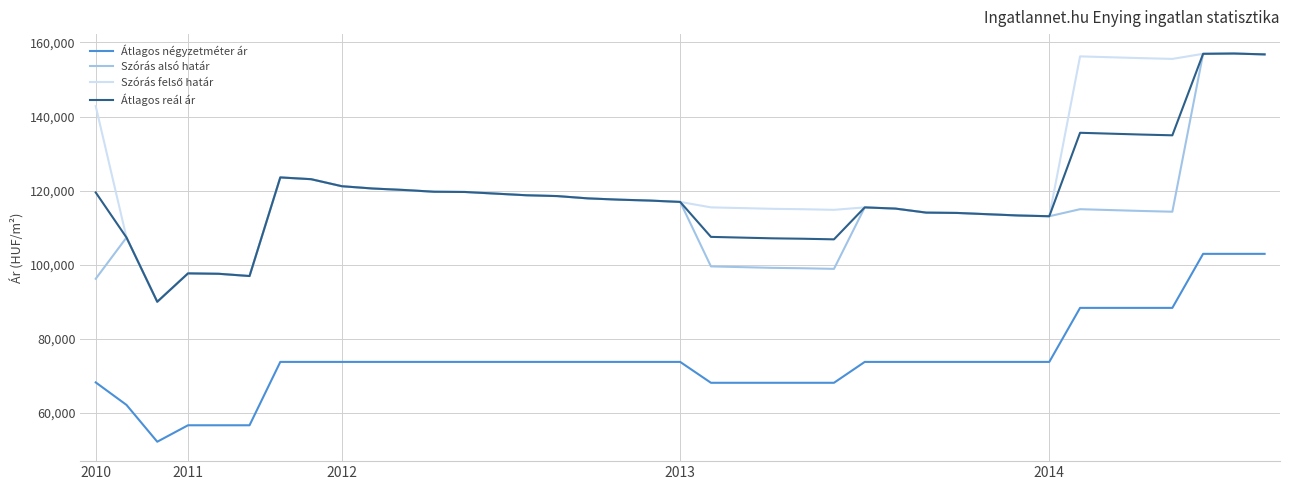

What is the maximum value for Átlagos négyzetméter ár?

102941